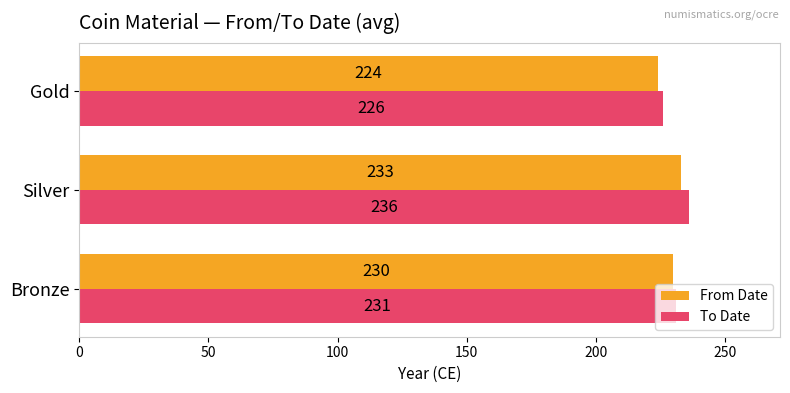

What is the minimum value shown in the chart?

224